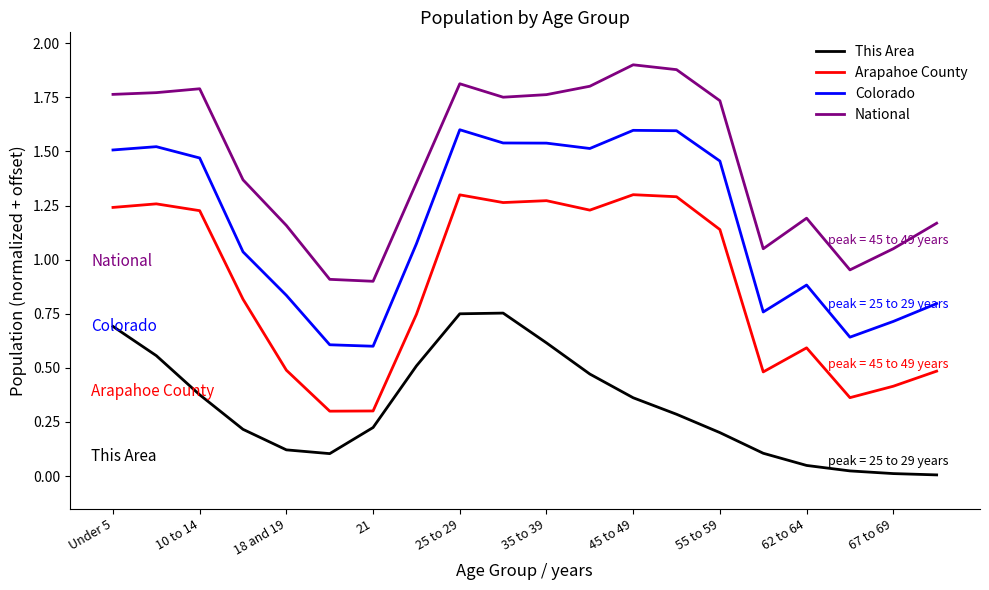

True or false: National and Colorado intersect in this chart.

False